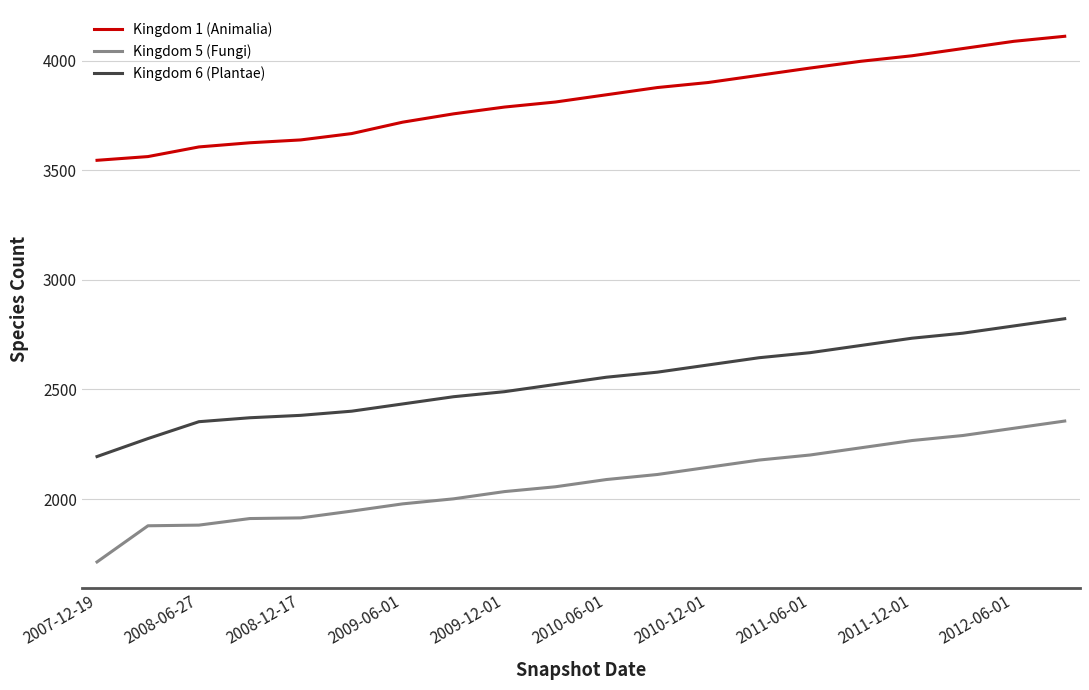

True or false: Kingdom 5 (Fungi) and Kingdom 6 (Plantae) cross at least once.

False